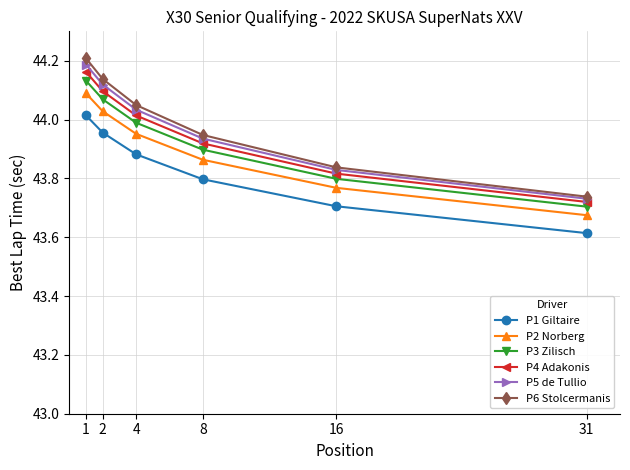

How many values in the P4 Adakonis series are below 44?

3